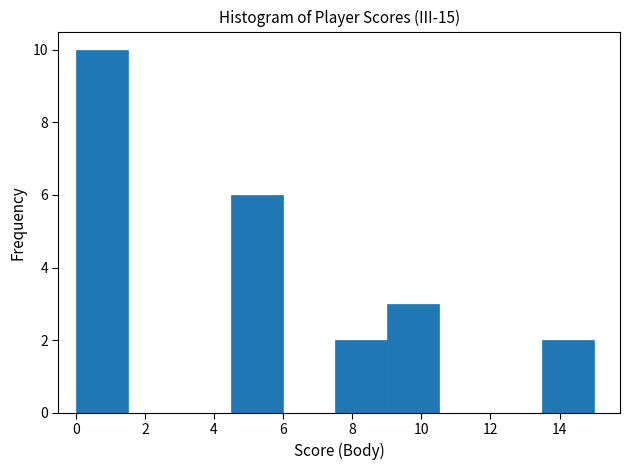

Which range on the x-axis has the tallest bar?

0.0 to 1.5